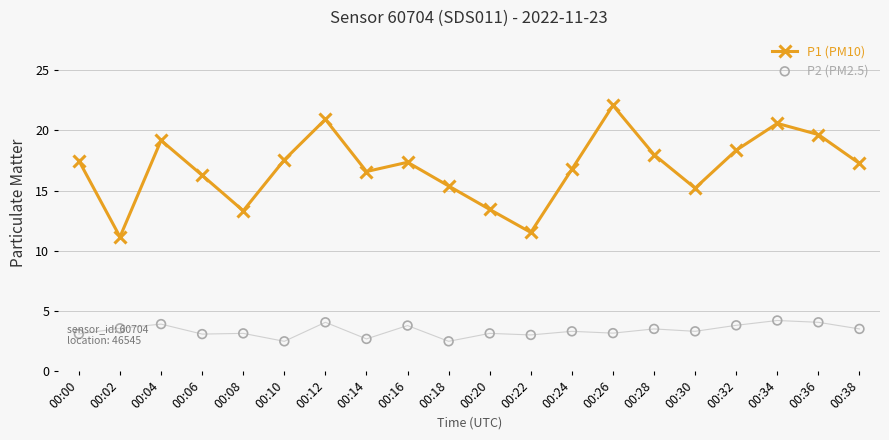

Which series contains the highest Y value?

P1 (PM10)